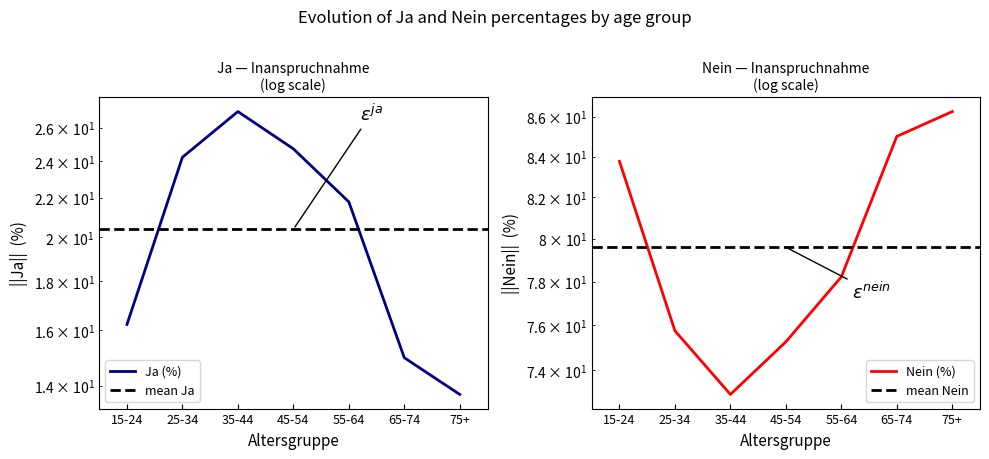

Is the value of Ja (%) at 75+ greater than the value of Nein (%) at 15-24?

No